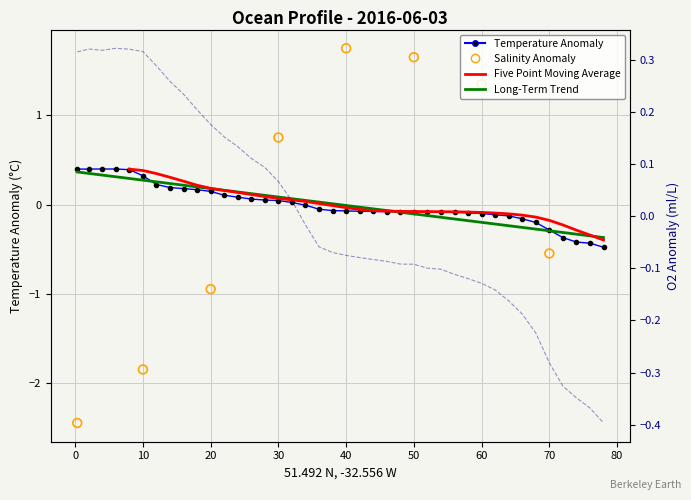

Is the value of t at 30 greater than the value of o2_c at 24?

Yes